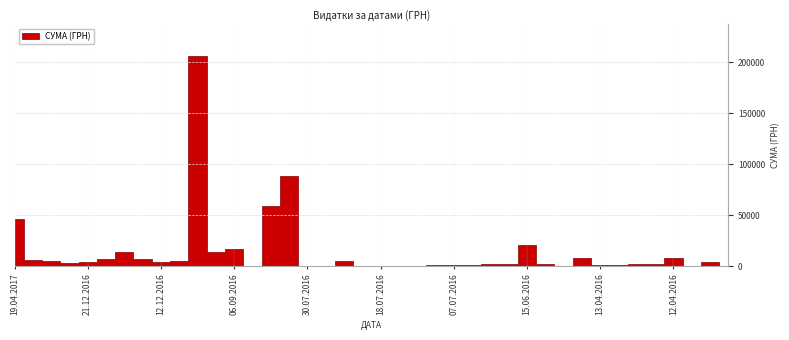

How many lines are shown in the chart?

1